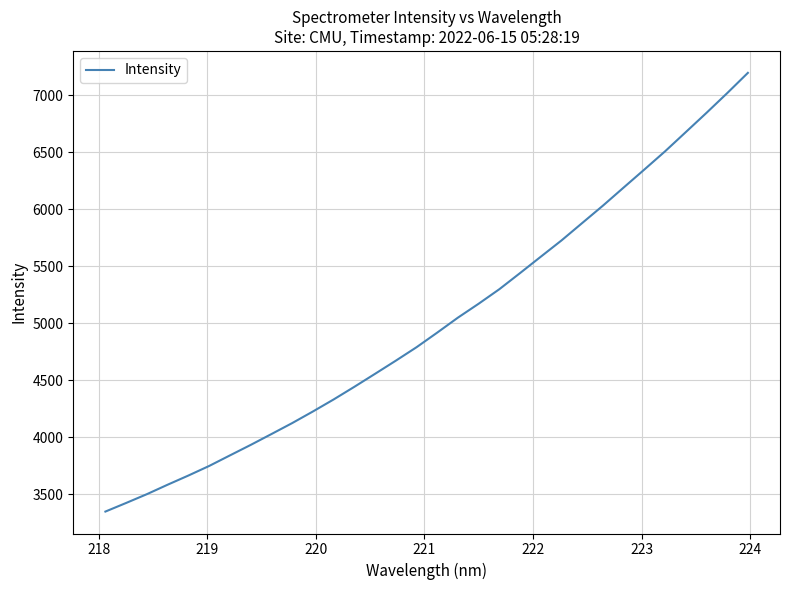

What is the difference between the maximum and minimum values?

3845.4